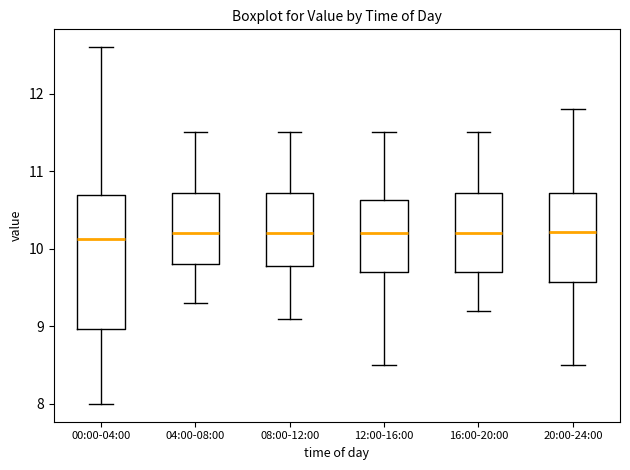

Where does the median line of the box for 20:00-24:00 sit on the y-axis? The values are not printed on the chart, so give them approximately, as read against the axis.

10.2